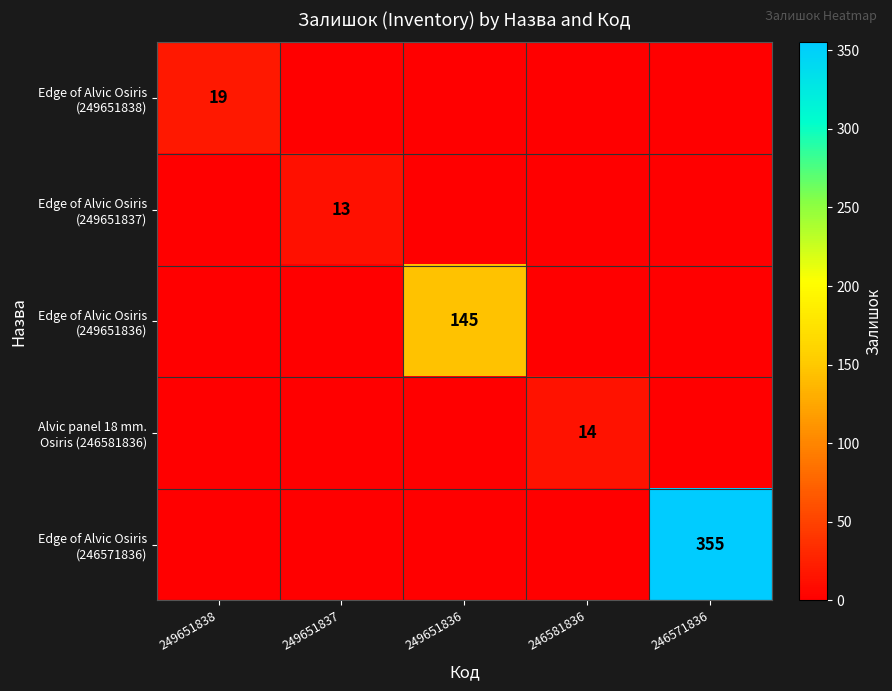

Rank the series at 249651836 from lowest to highest value.

Edge of Alvic Osiris (249651838), Edge of Alvic Osiris (249651837), Alvic panel 18 mm. Osiris (246581836), Edge of Alvic Osiris (246571836), Edge of Alvic Osiris (249651836)